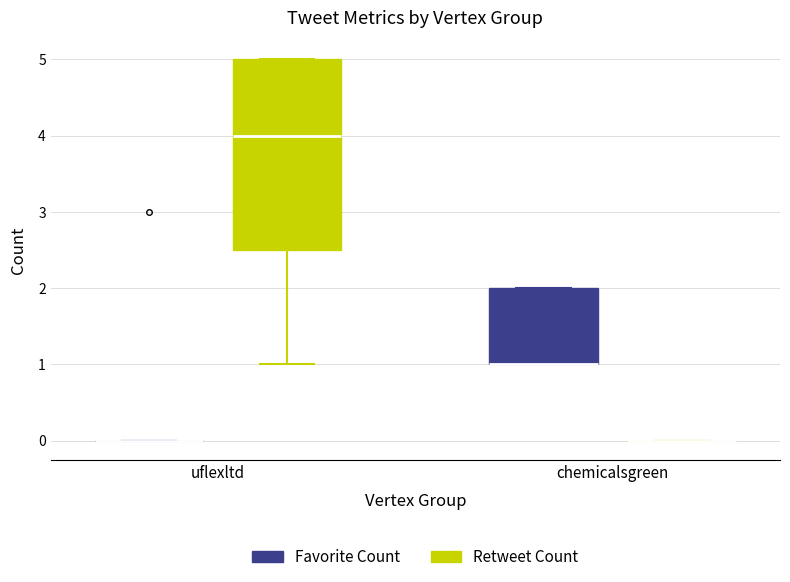

Which box is the tallest, from its lower edge to its upper edge?

uflexltd (Retweet Count)